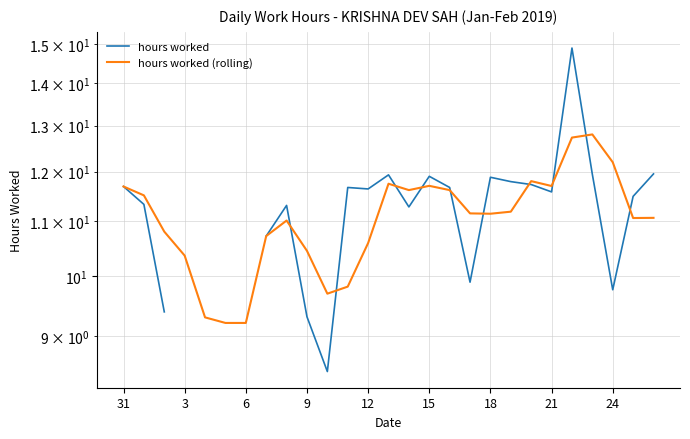

How many values in the hours worked (rolling) series exceed 11?

17